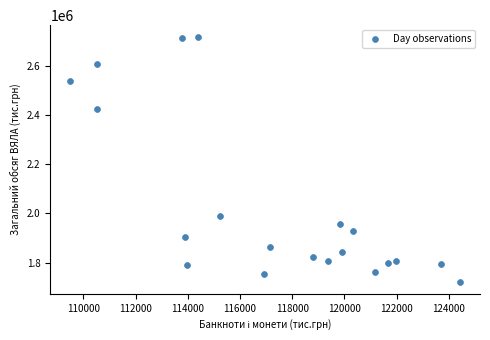

What is the range of Y values (max minus min)?

996140.6